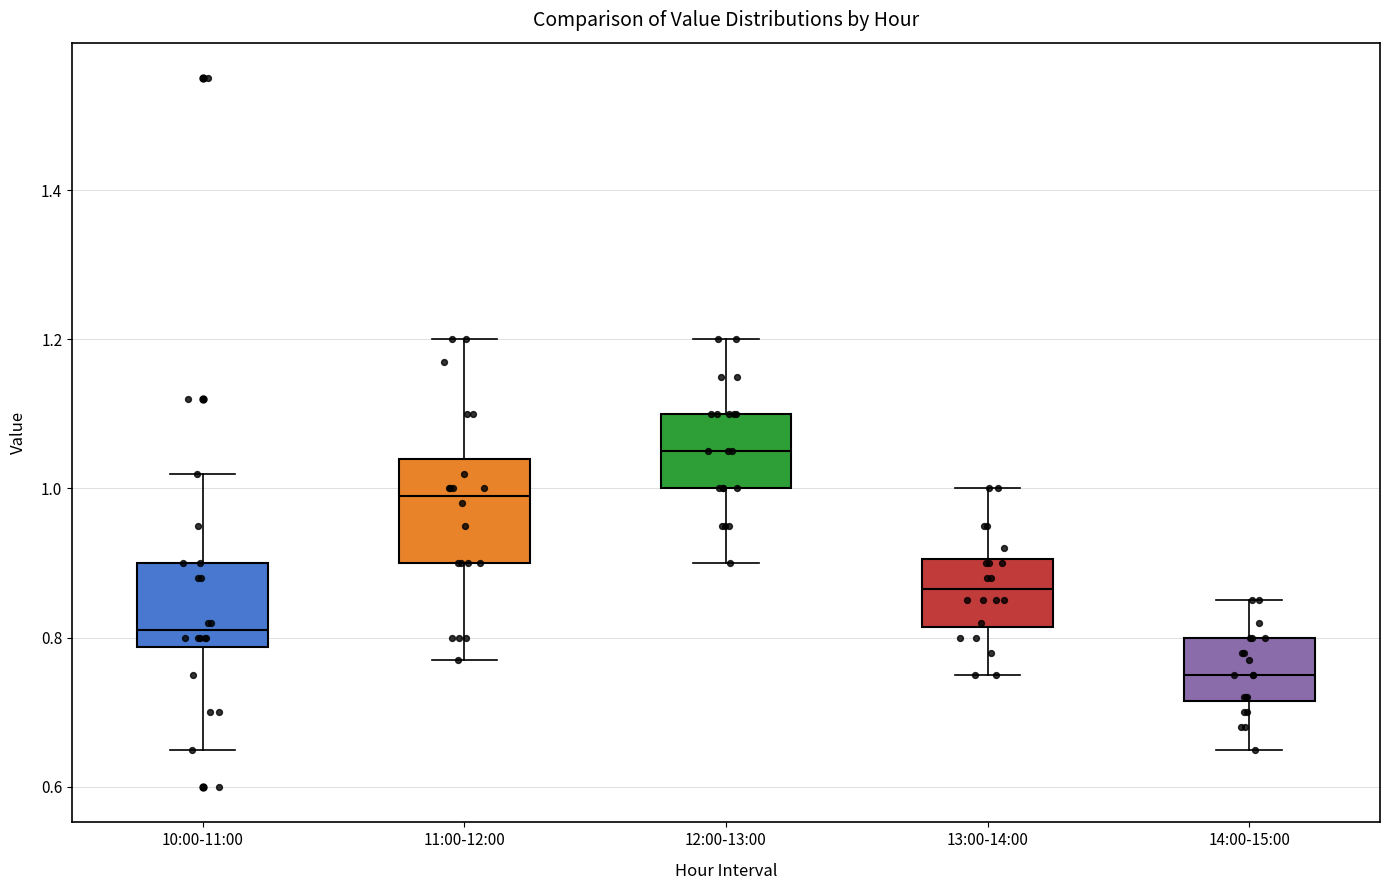

Where does the upper whisker of the box for 11:00-12:00 end on the y-axis? The values are not printed on the chart, so give them approximately, as read against the axis.

1.20